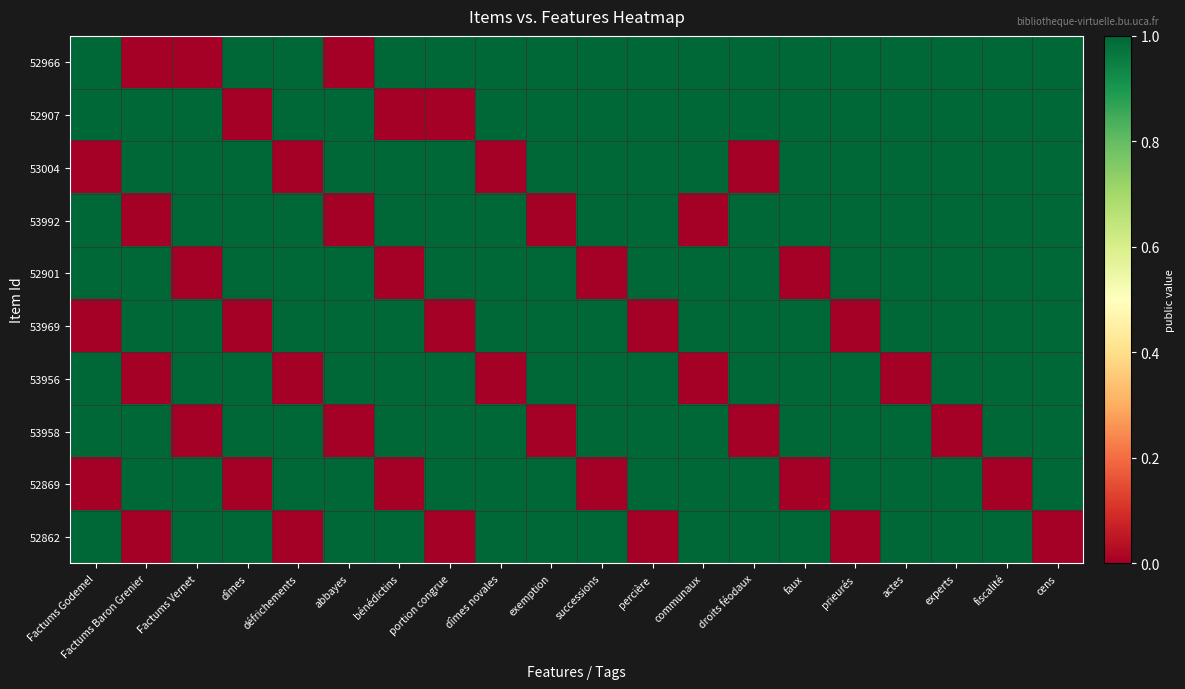

Which has a higher value, Factums Godemel or communaux?

Factums Godemel